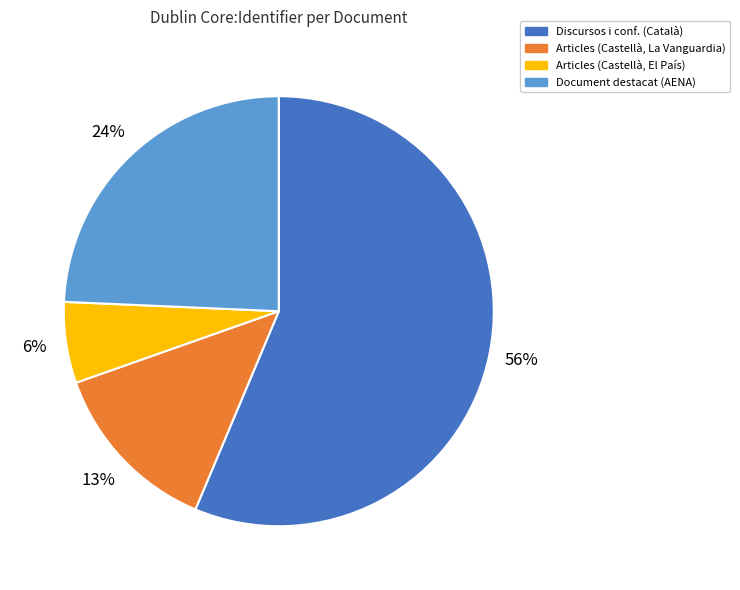

To the nearest percent, what portion does Document destacat (AENA) represent?

24%